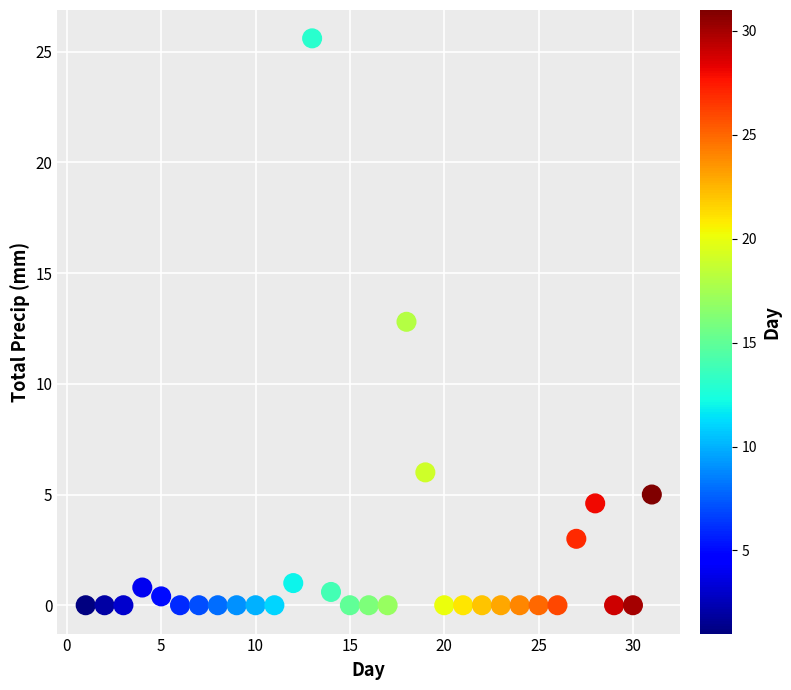

What is the range of Y values (max minus min)?

25.6